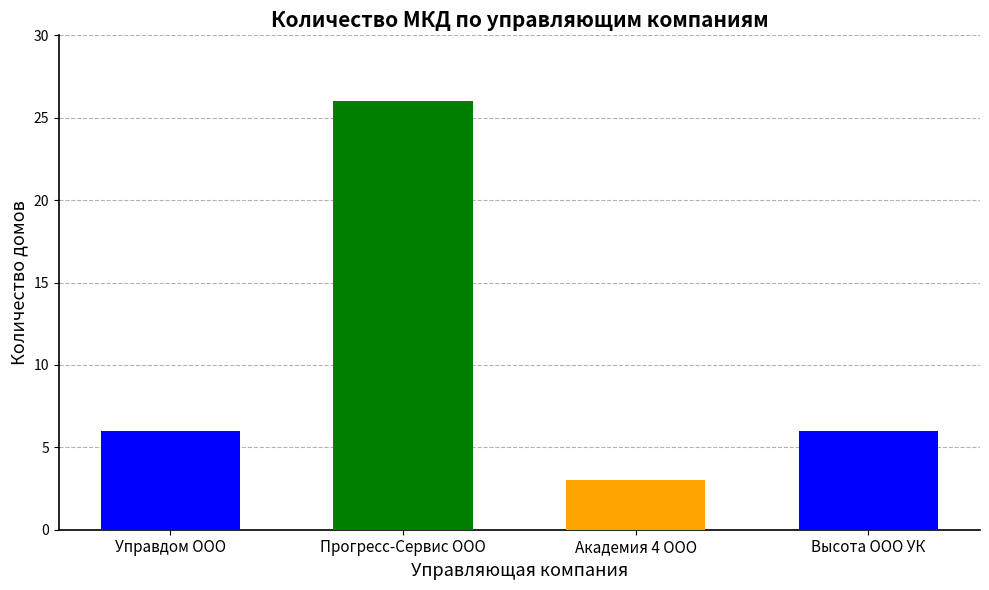

What is the difference between the maximum and second lowest values?

20